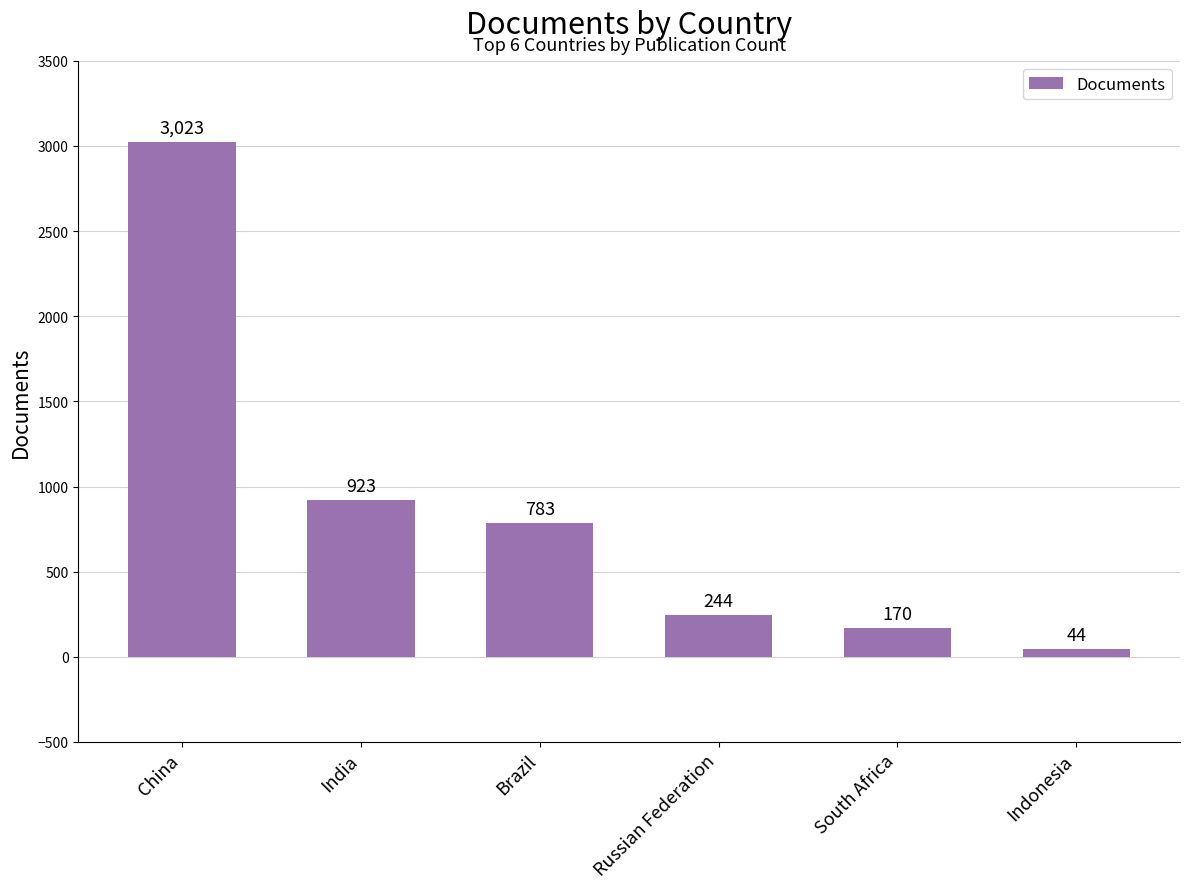

Count the number of data series in this chart.

1